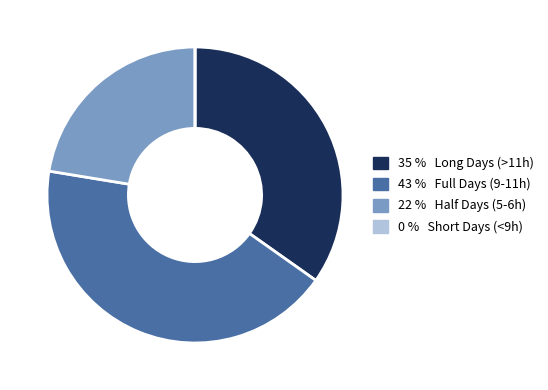

Is it true that 35 % Long Days (>11h) is 29% of the pie?

False